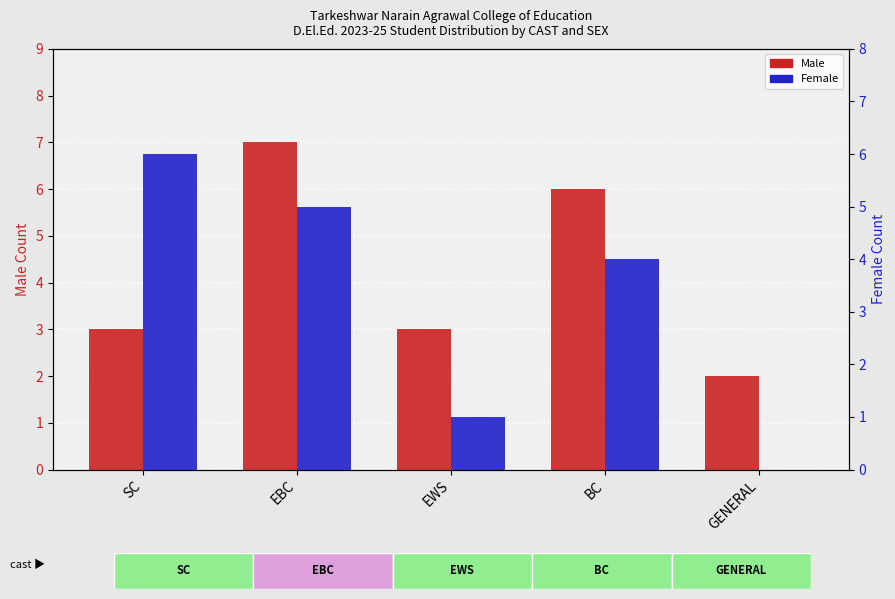

At which label does Male first exceed 3?

EBC